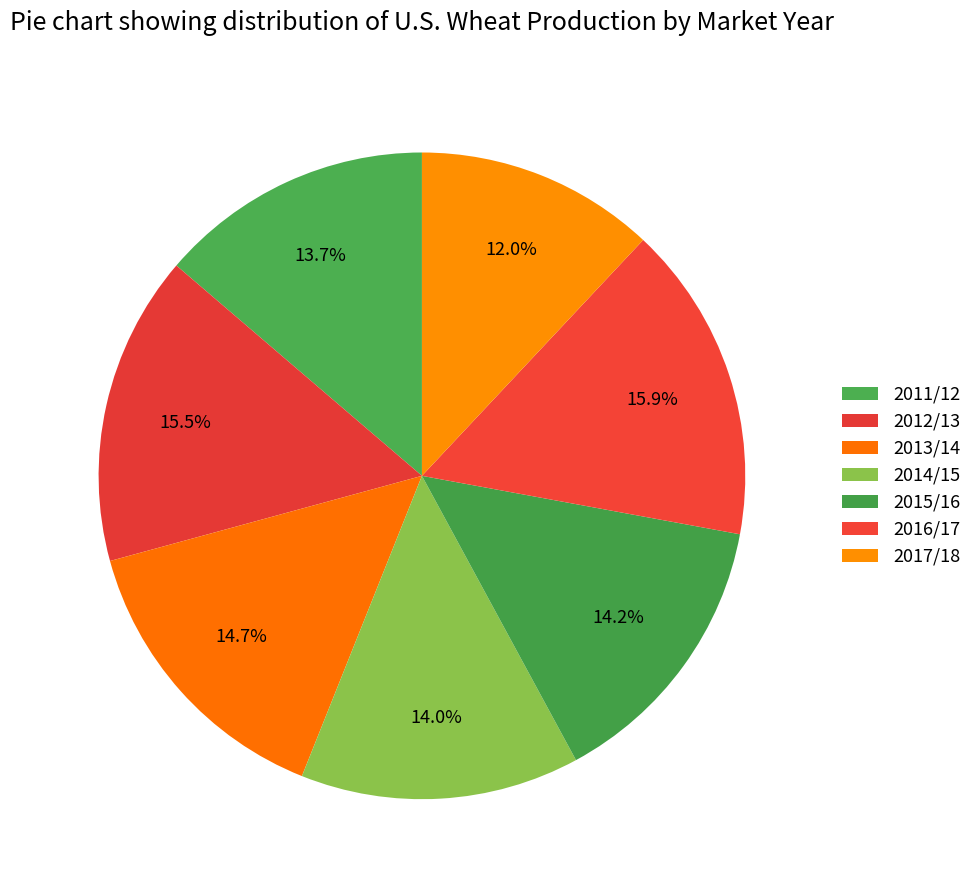

Is 2015/16 the majority of the pie?

No